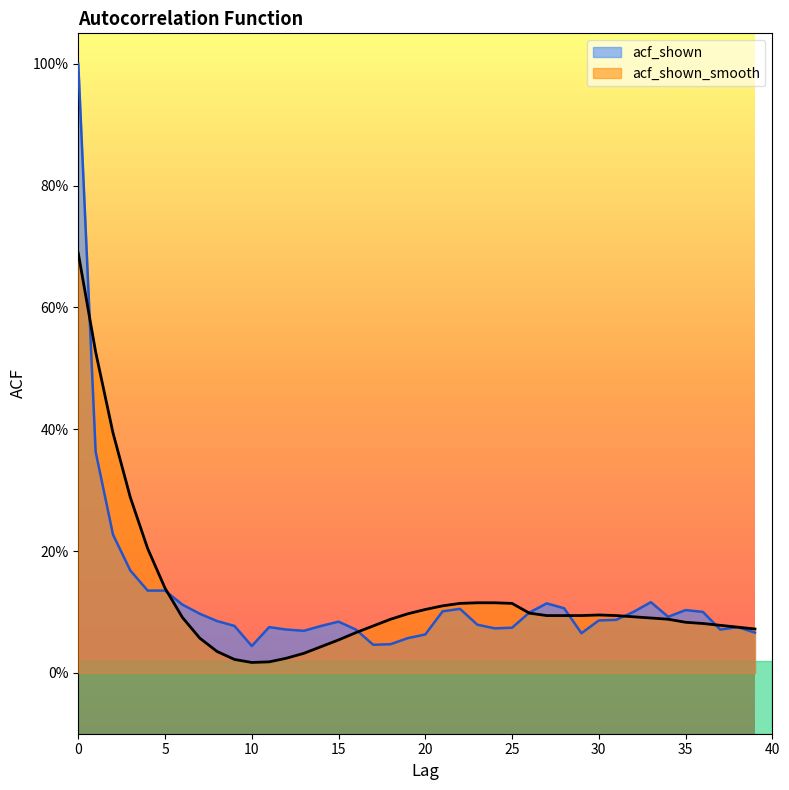

Reading right to left, list all the values displayed in this chart.

acf_shown: 0.1	0.1	0.1	0.1	0.1	0.1	0.1	0.1	0.1	0.1	0.1	0.1	0.1	0.1	0.1	0.1	0.1	0.1	0.1	0.1	0.1	0.0	0.0	0.1	0.1	0.1	0.1	0.1	0.1	0.0	0.1	0.1	0.1	0.1	0.1	0.1	0.2	0.2	0.4	1.0
acf_shown_smooth: 0.1	0.1	0.1	0.1	0.1	0.1	0.1	0.1	0.1	0.1	0.1	0.1	0.1	0.1	0.1	0.1	0.1	0.1	0.1	0.1	0.1	0.1	0.1	0.1	0.1	0.0	0.0	0.0	0.0	0.0	0.0	0.0	0.1	0.1	0.1	0.2	0.3	0.4	0.5	0.7